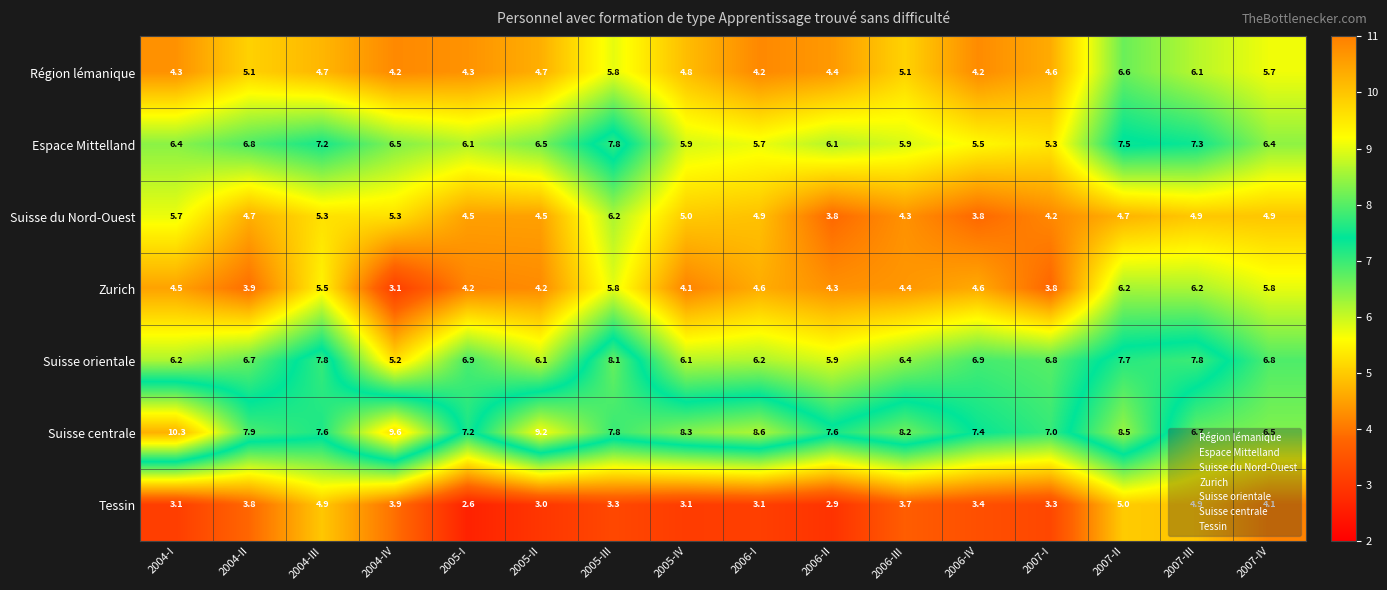

At which category is the sum across all series the highest?

2007-II